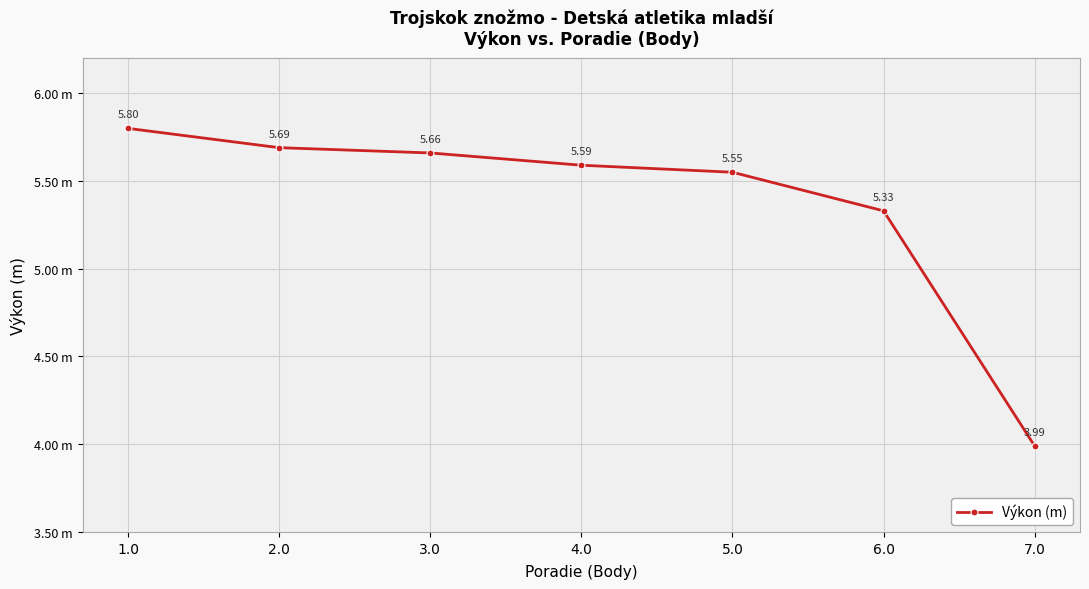

How many values are between 5 and 6?

6